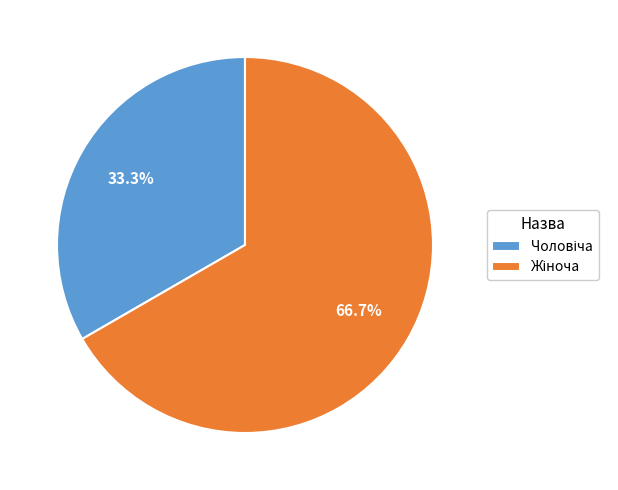

True or false: Жіноча accounts for 73% of the total.

False